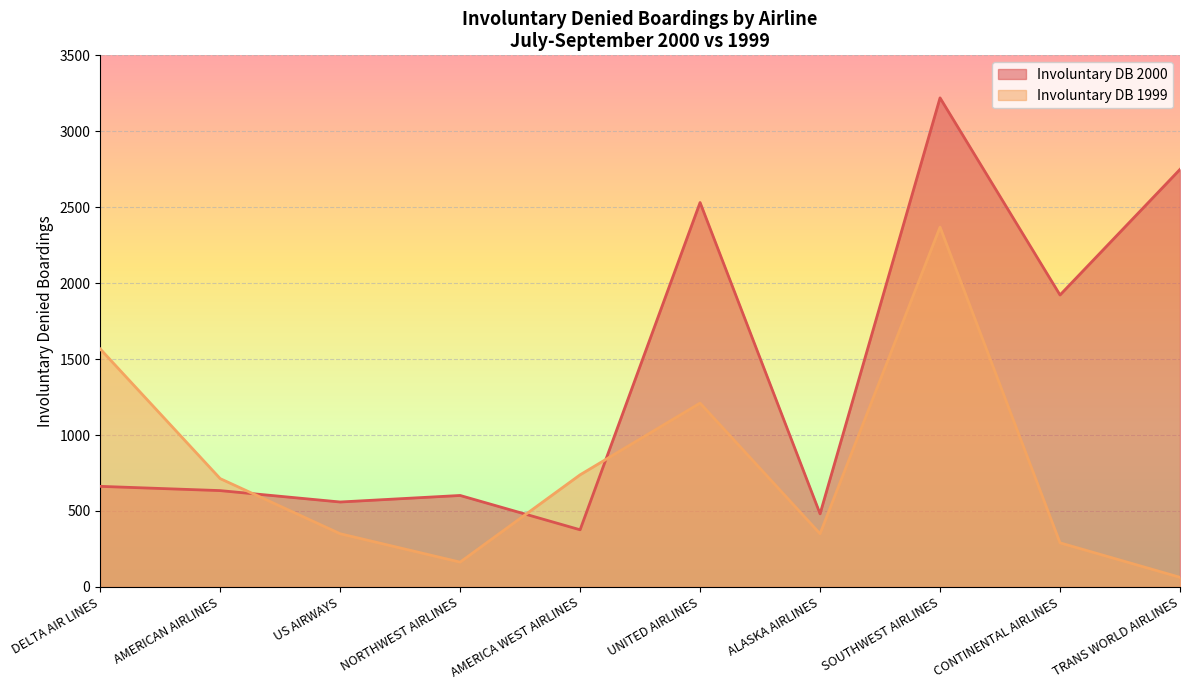

What is the maximum value shown in the chart?

3220